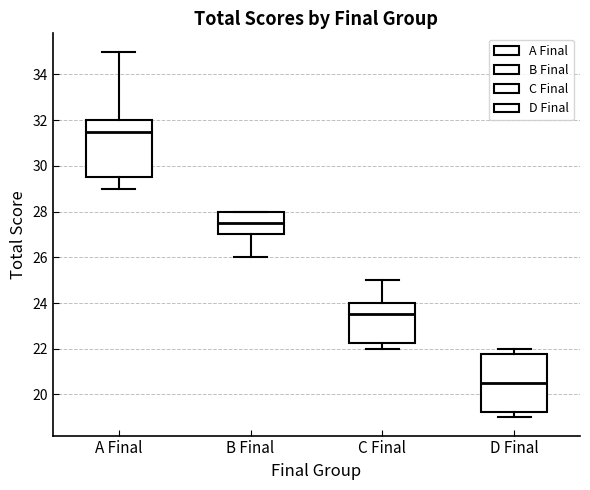

Reading left to right, transcribe this box plot: for each box, give where its median line is, the range the box spans, and where its two whiskers end, as read against the y-axis. The values are not printed on the chart, so give them approximately, as read against the axis.

A Final: median 31.6, box 29.6 to 32.0, whiskers 29.0 to 35.0
B Final: median 27.6, box 27.0 to 28.0, whiskers 26.0 to 28.0
C Final: median 23.6, box 22.2 to 24.0, whiskers 22.0 to 25.0
D Final: median 20.6, box 19.2 to 21.8, whiskers 19.0 to 22.0